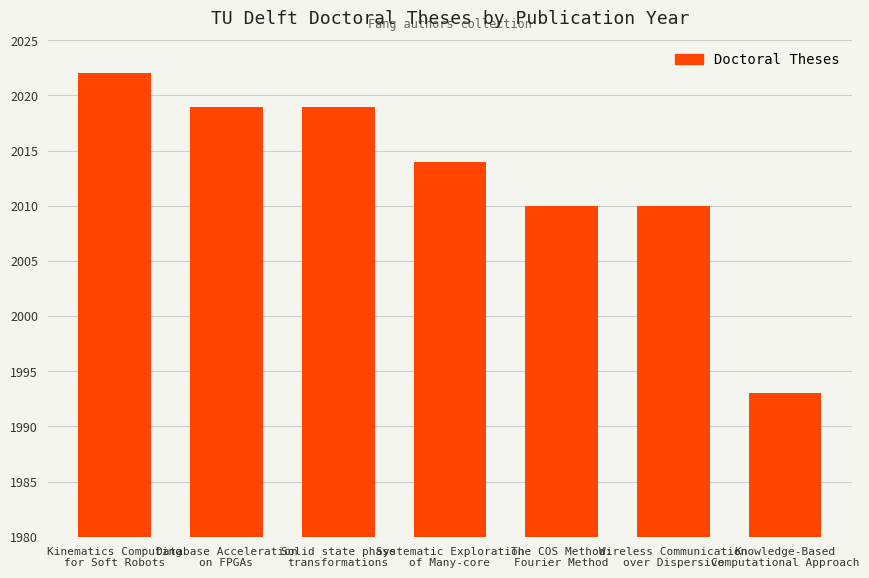

Are the bars horizontal?

No